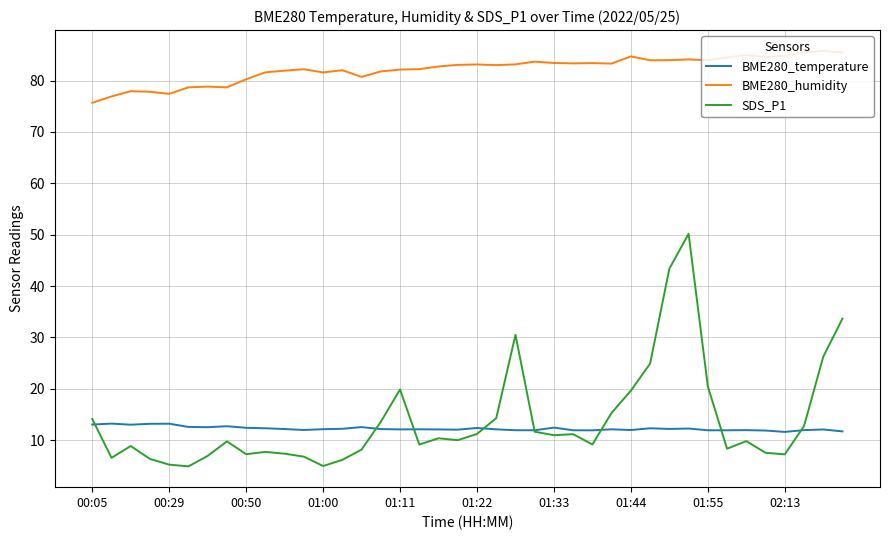

Which series has the largest total across all categories?

BME280_humidity